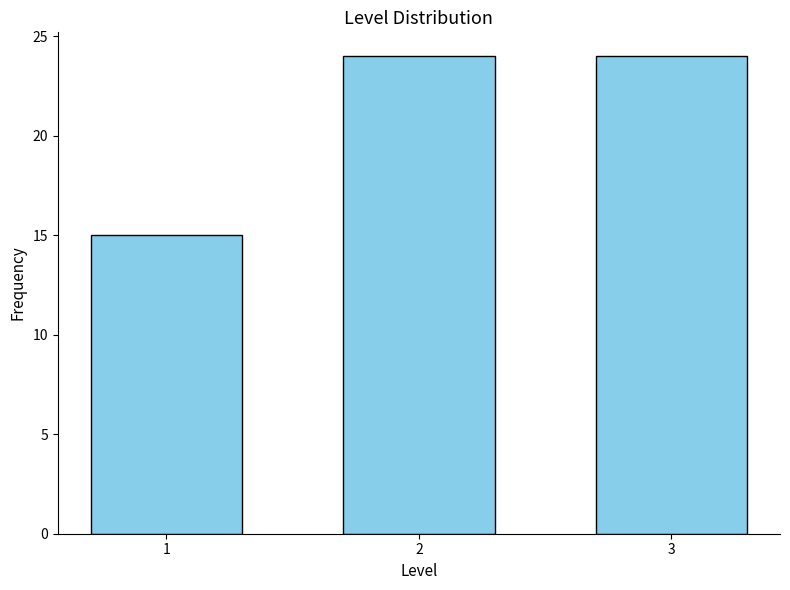

Reading left to right, what are all the values shown in this chart?

1=15	2=24	3=24